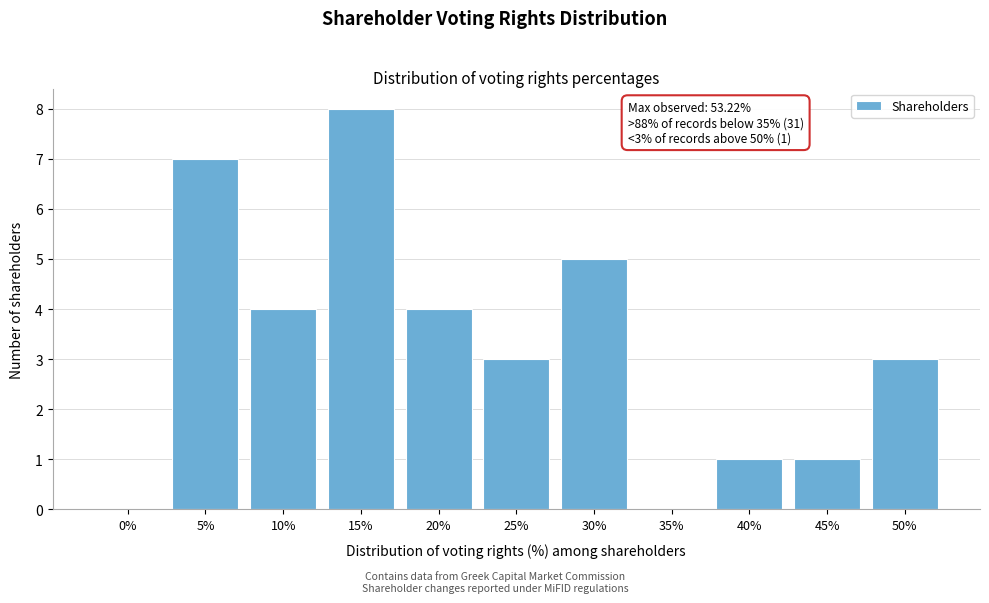

Reading left to right, list all the values displayed in this chart.

0%=0	5%=7	10%=4	15%=8	20%=4	25%=3	30%=5	35%=0	40%=1	45%=1	50%=3